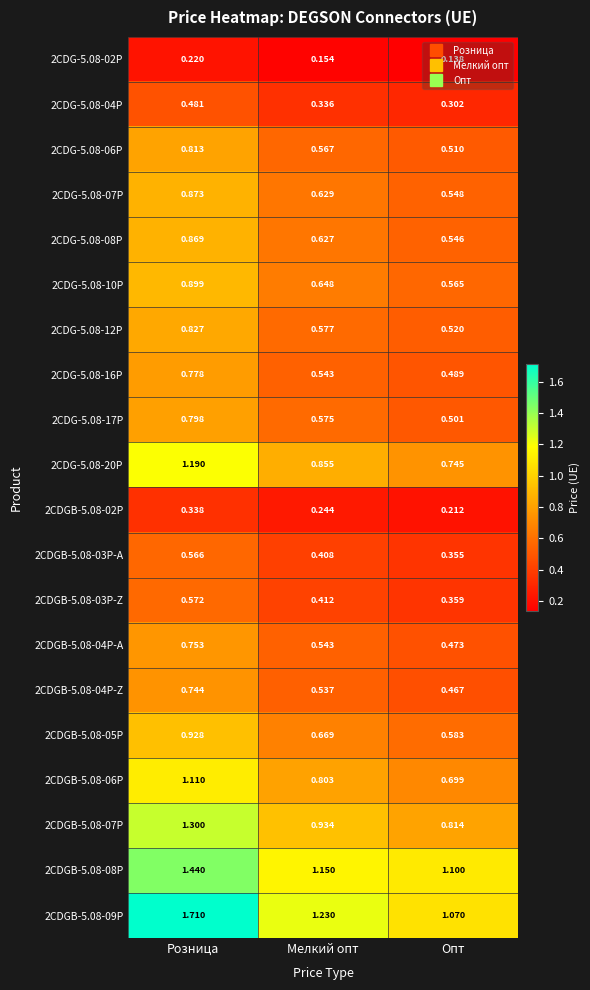

Which category has the highest value across all series?

Розница